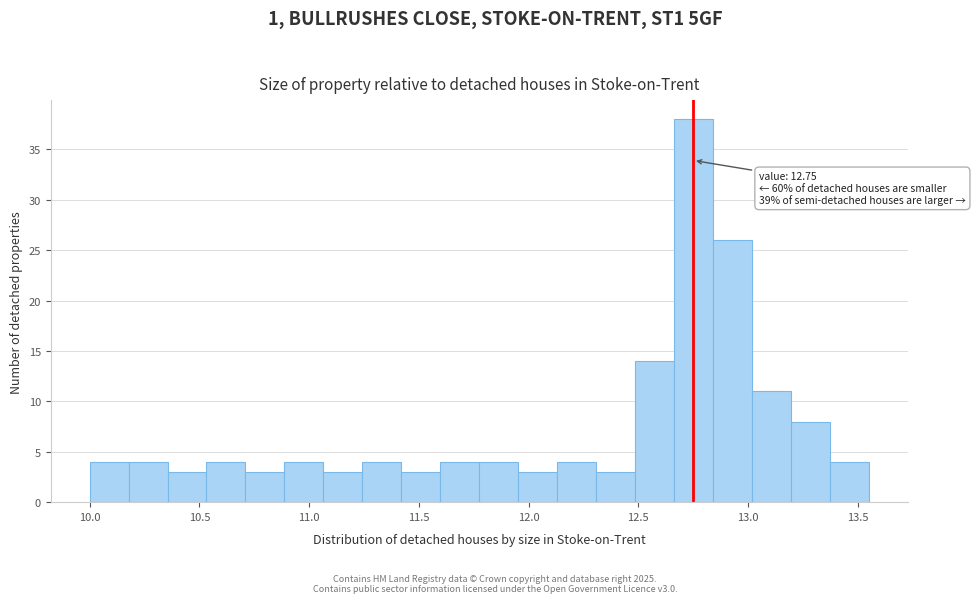

Around what value on the x-axis is the tallest bar? Give the approximate position of its centre, as read against the axis.

12.75